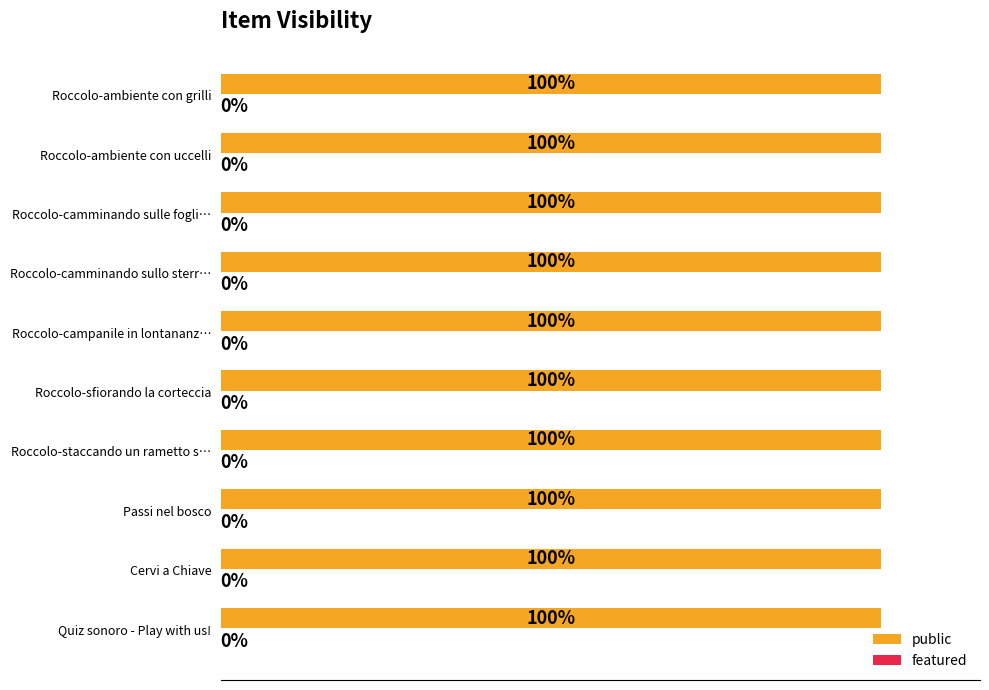

True or false: public has a value of 2 at Roccolo-camminando sulle foglie morte.

False